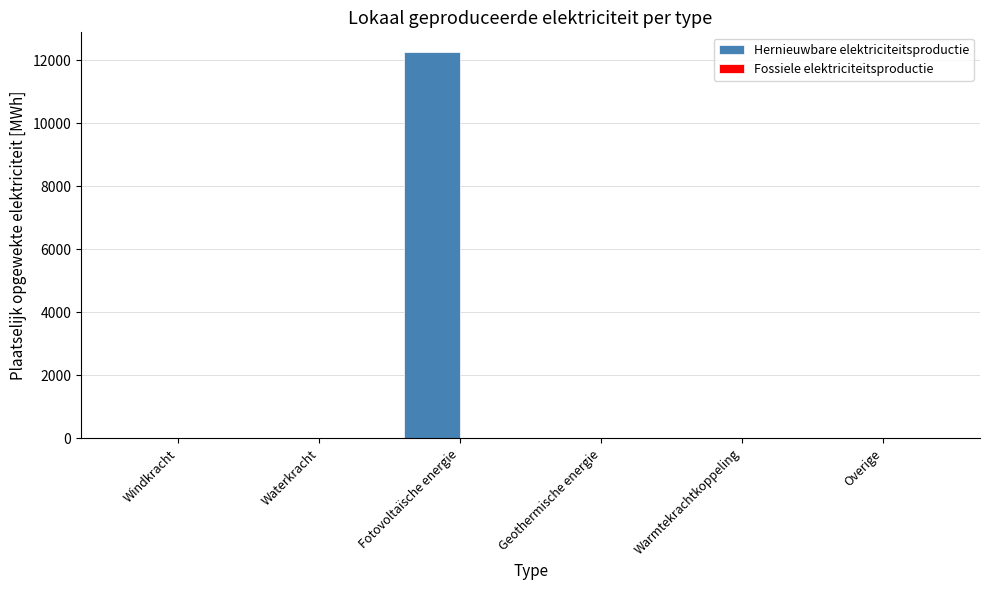

Between Waterkracht and Fotovoltaïsche energie, which is larger?

Fotovoltaïsche energie